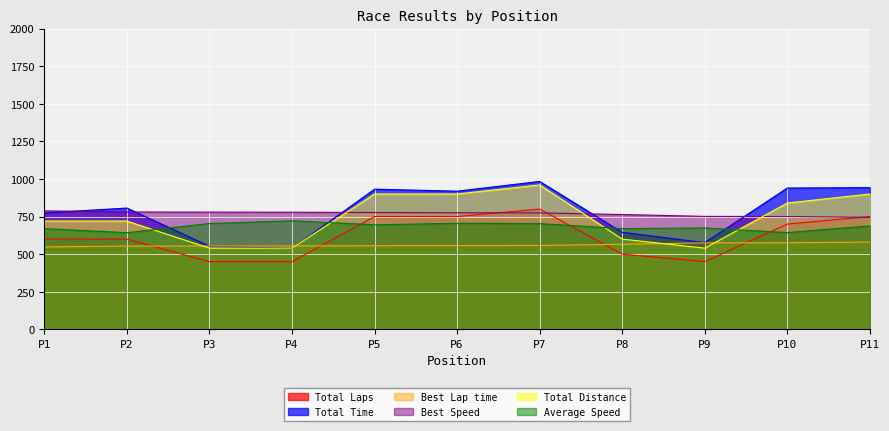

What is the difference between the highest and lowest values at P2?

252.9